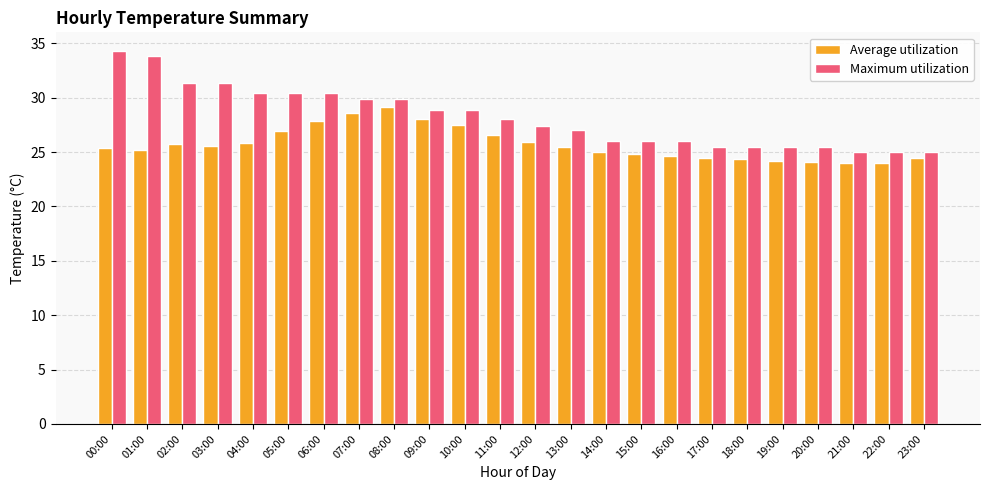

Is it true that Maximum utilization equals 25.5 at 19:00?

True